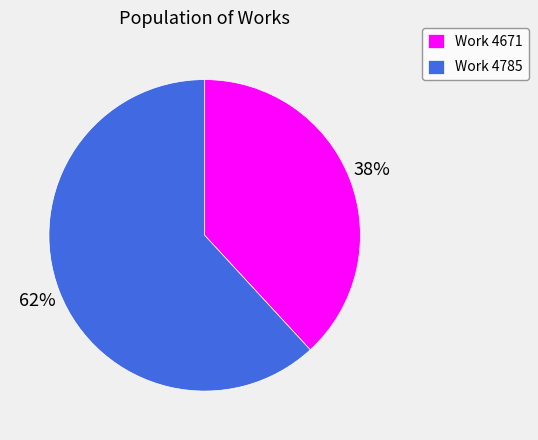

To the nearest percent, what is the difference between the Work 4671 and Work 4785 slice percentages?

24%